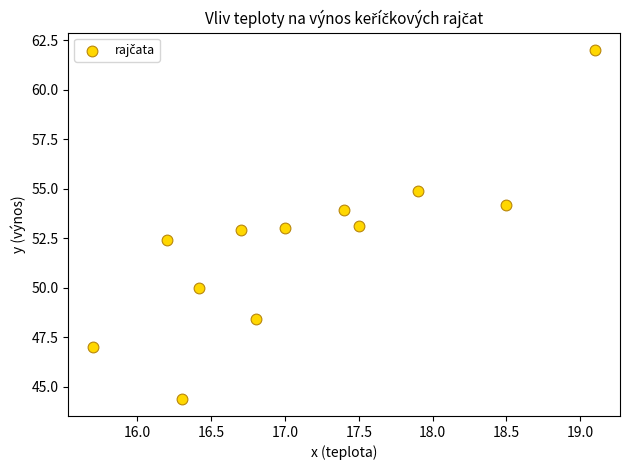

What is the average X value?

17.1